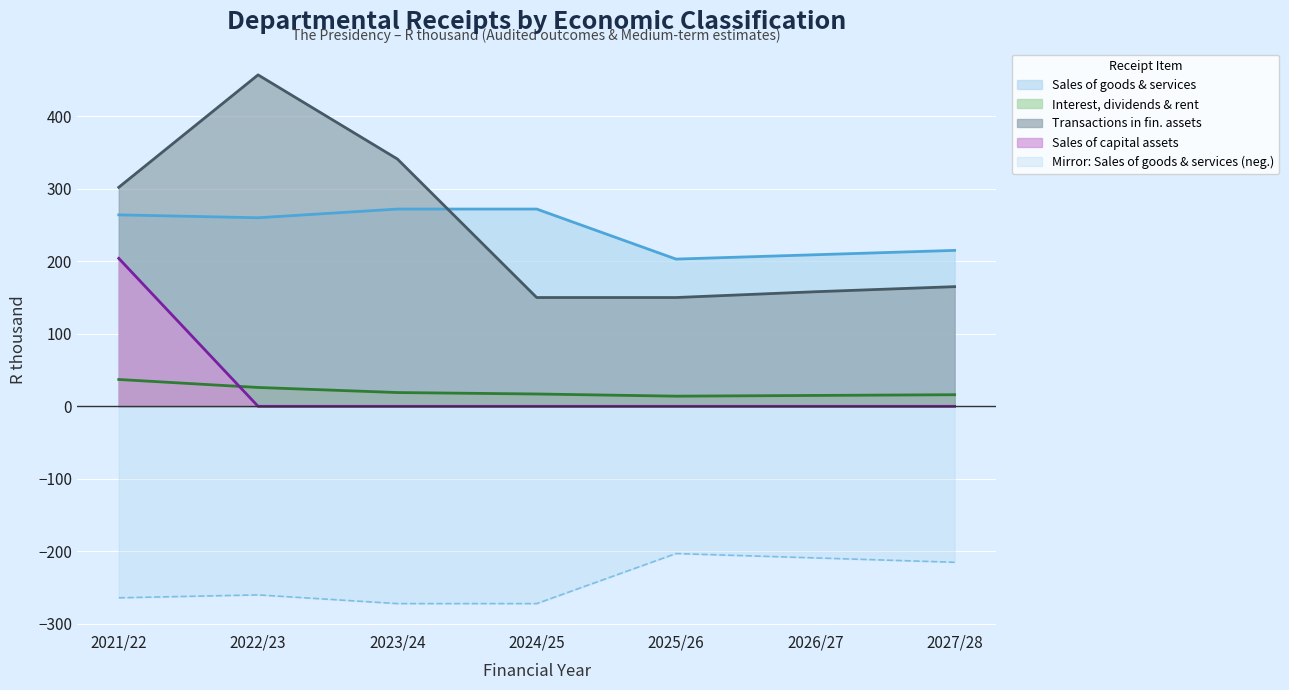

What position from the left is 2022/23?

2